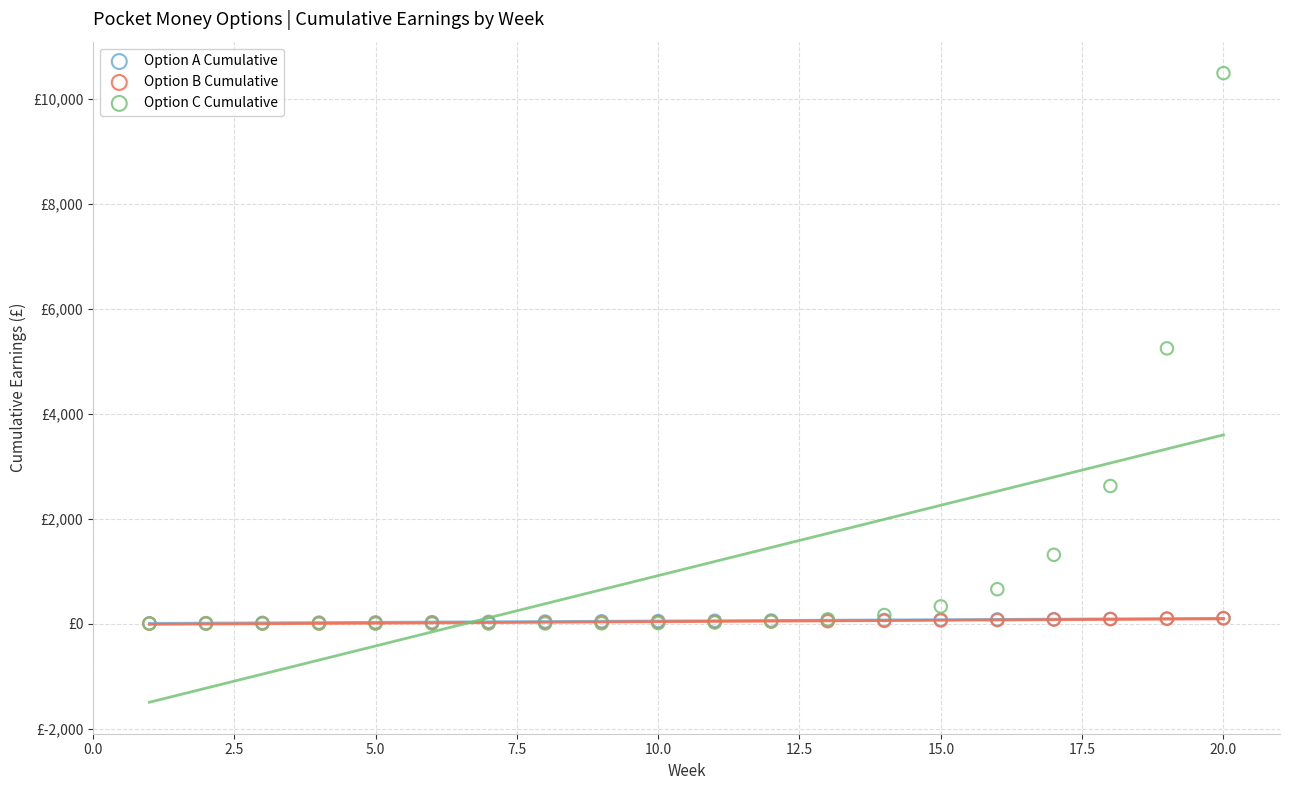

Which series has the widest spread of Y values?

Option C Cumulative